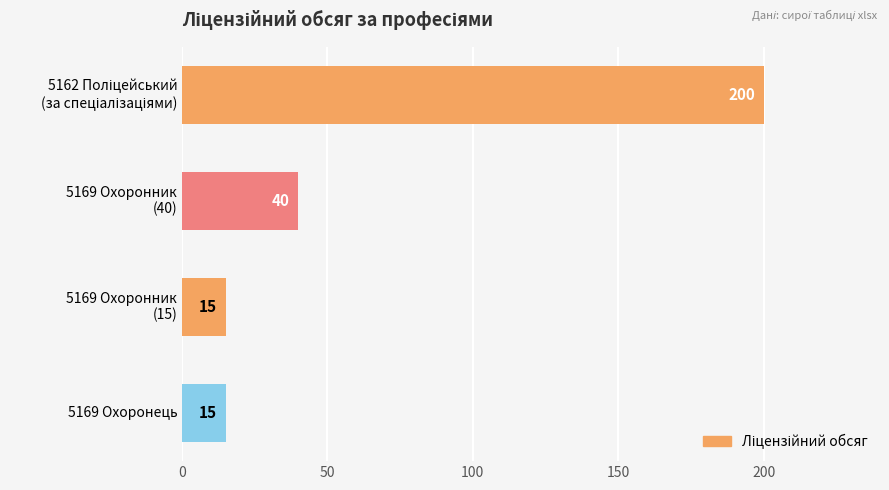

How many values are below 40?

2